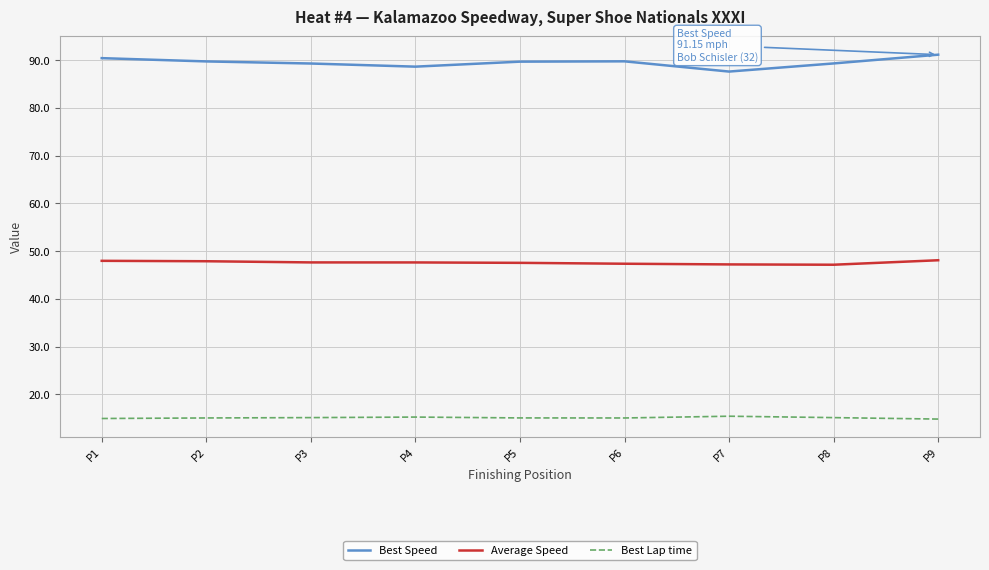

Rank the series by their average value, from highest to lowest.

Best Speed, Average Speed, Best Lap time